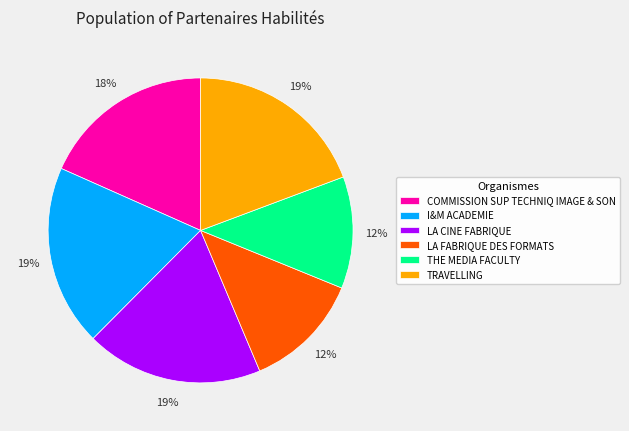

Between TRAVELLING and THE MEDIA FACULTY, which is larger?

TRAVELLING